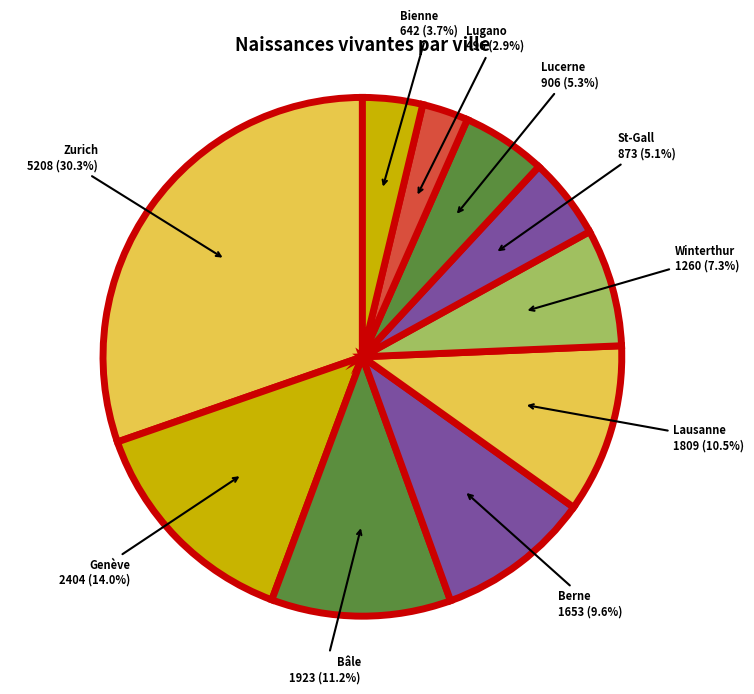

Which category has the smallest portion of the pie?

Lugano